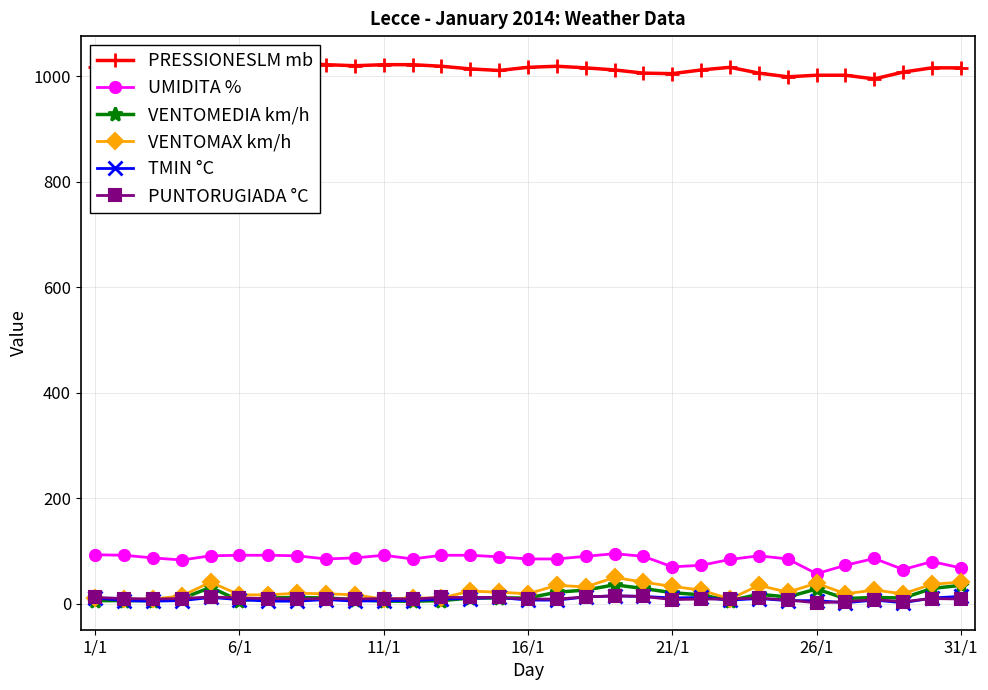

True or false: VENTOMAX km/h has more than 2 points higher than both neighbors.

True